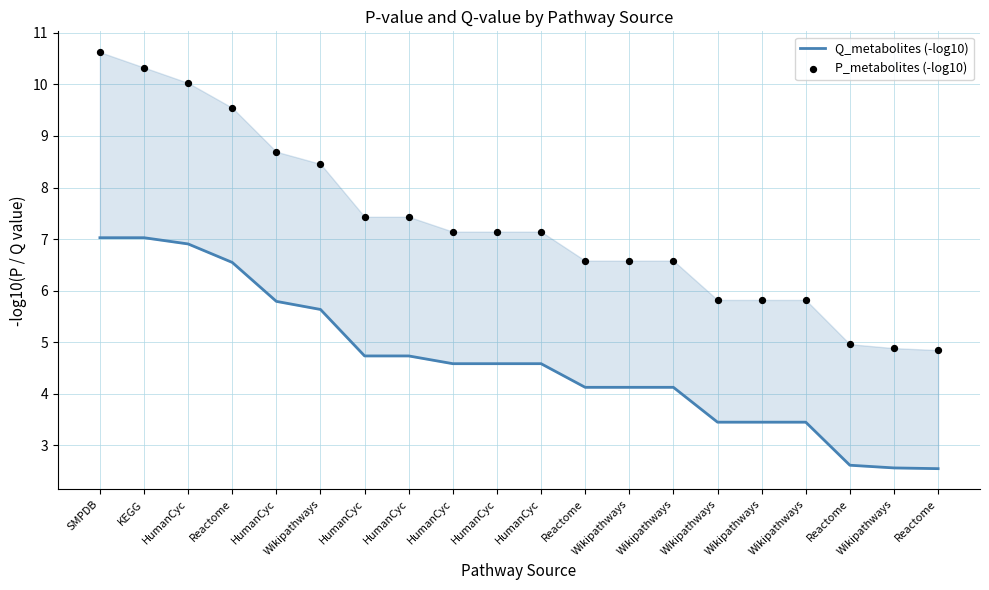

Which series has the largest Y range (max minus min)?

P_metabolites (-log10)